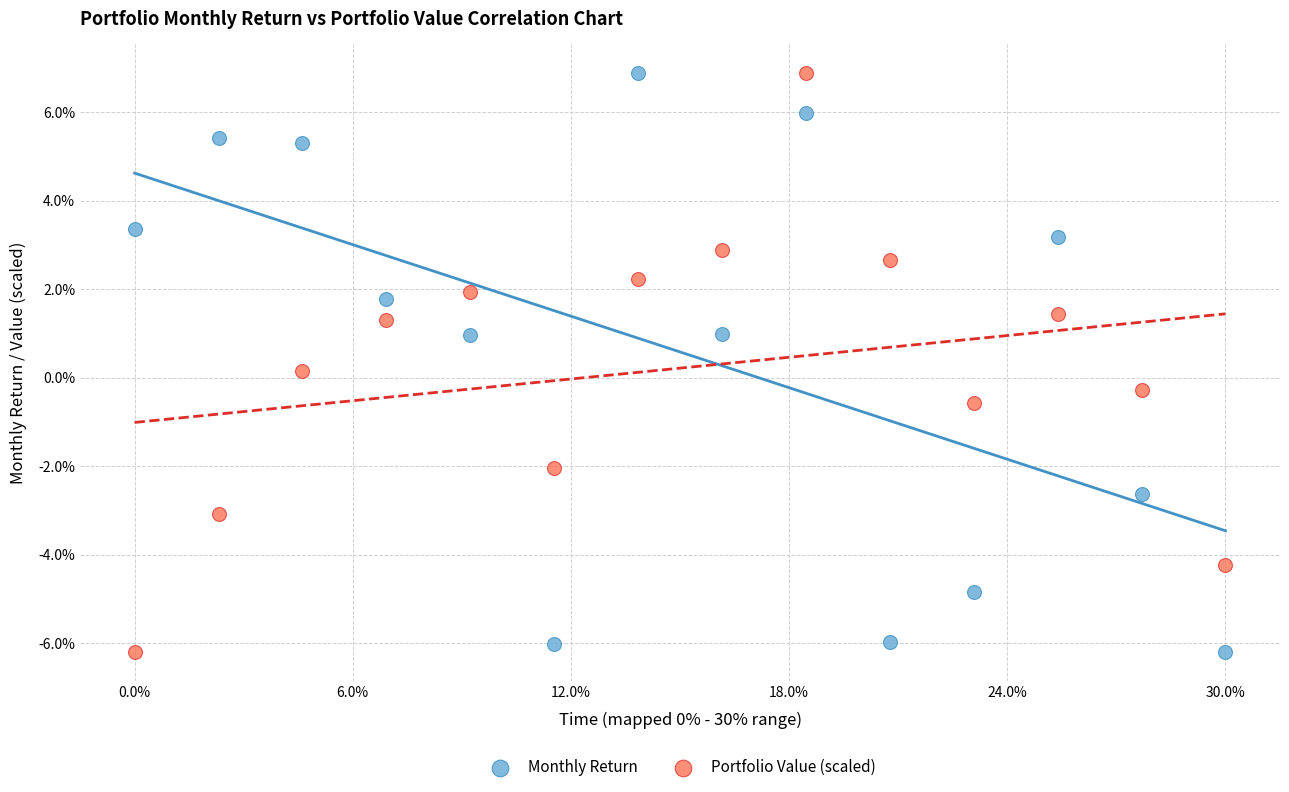

What are all the series names shown in the legend?

Monthly Return, Portfolio Value (scaled)